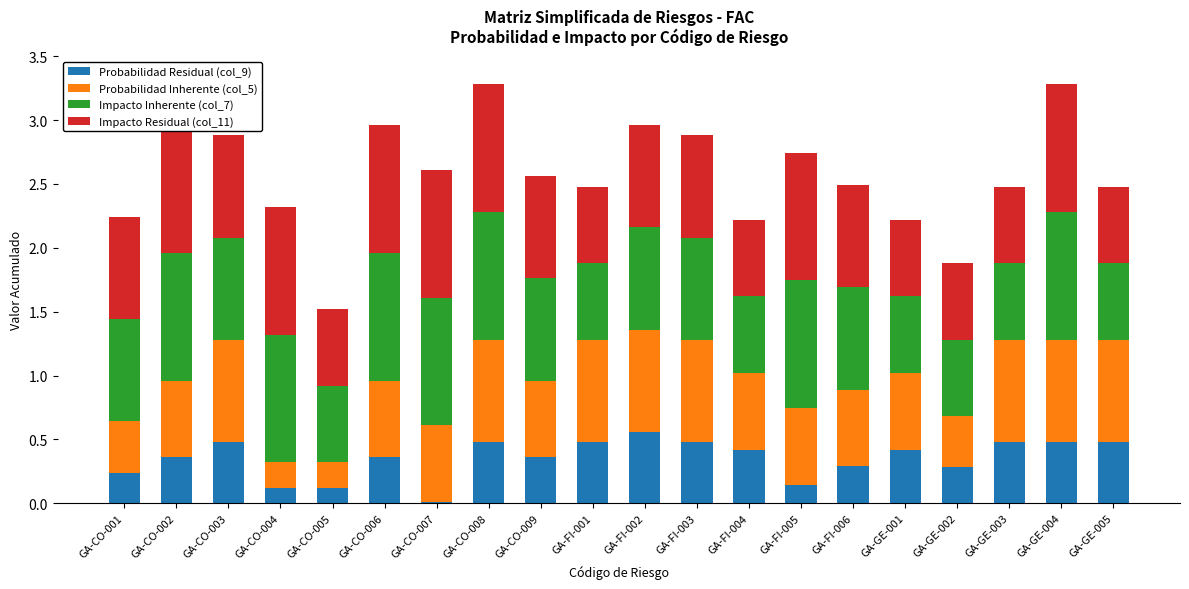

What is the difference between the second highest and second lowest values in the Impacto Inherente (col_7) series?

0.4